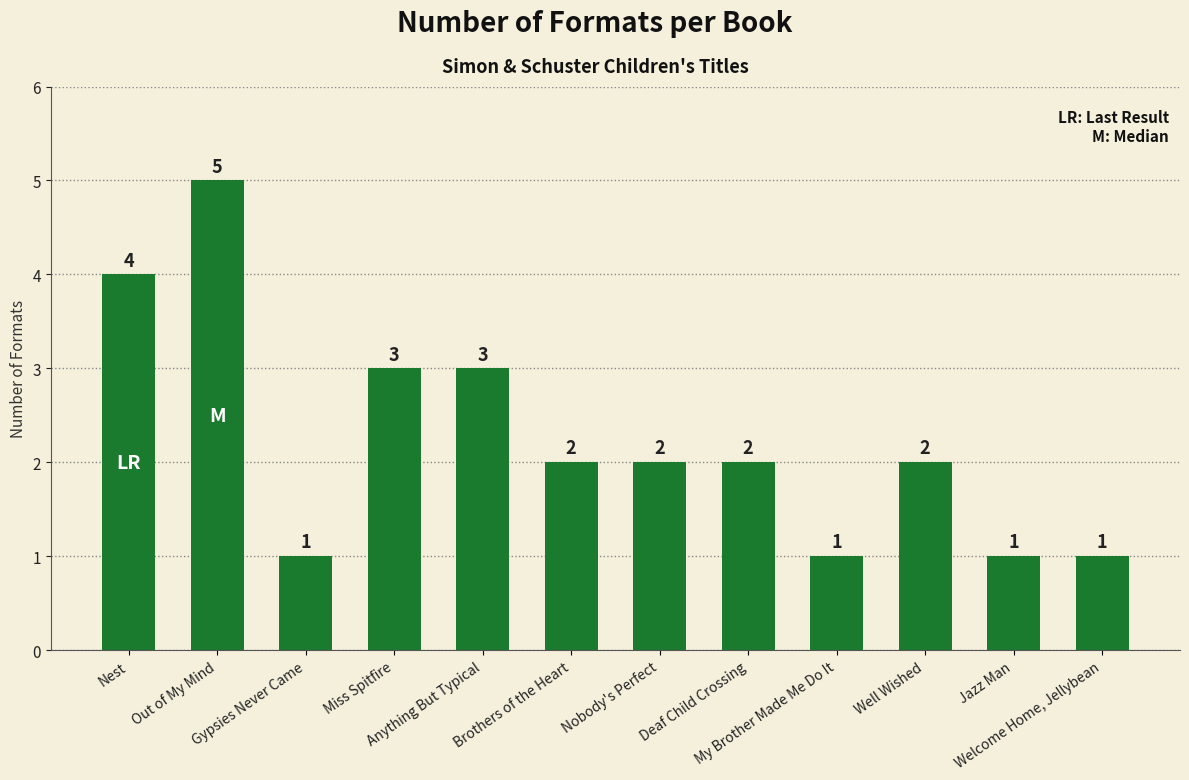

Read the value at Nest.

4